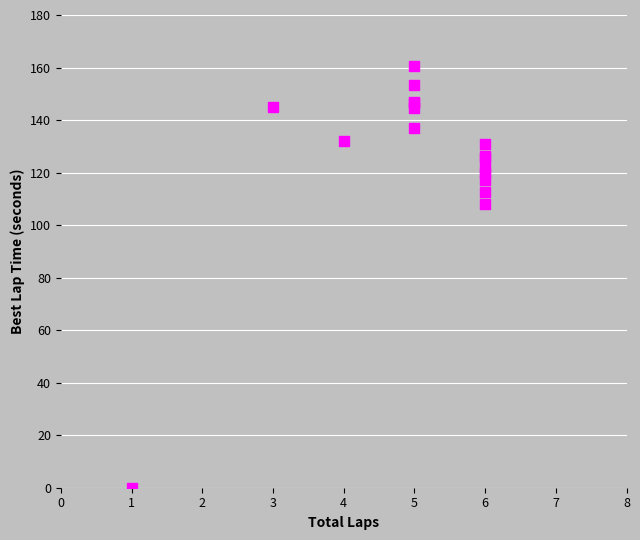

What Y value in the scatter plot is closest to 80?

108.1